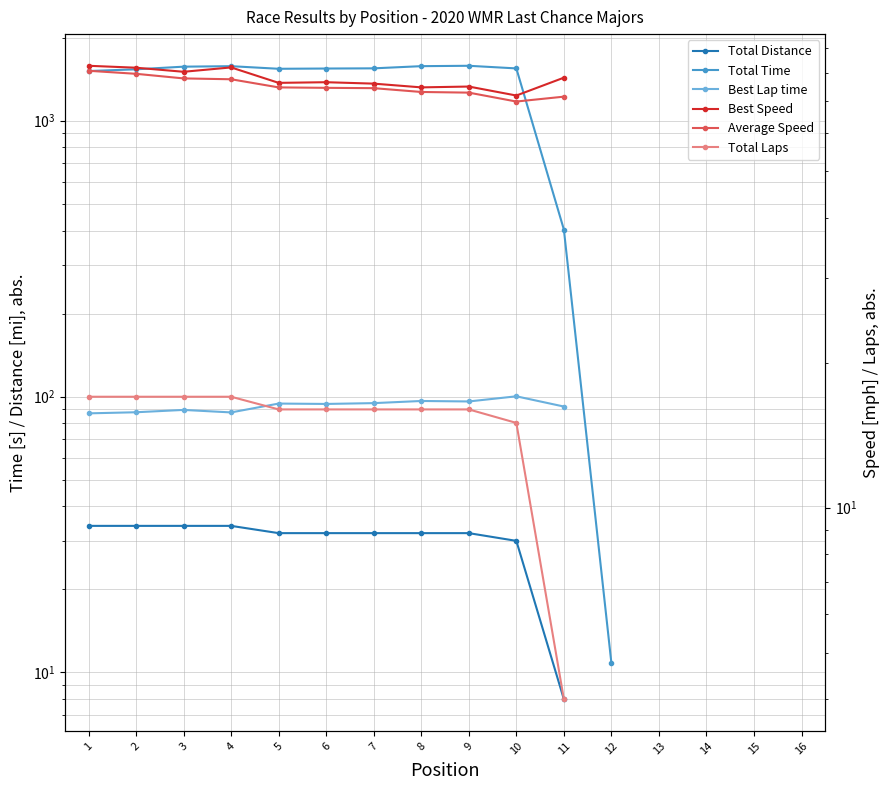

True or false: Average Speed and Total Laps cross at least once.

False